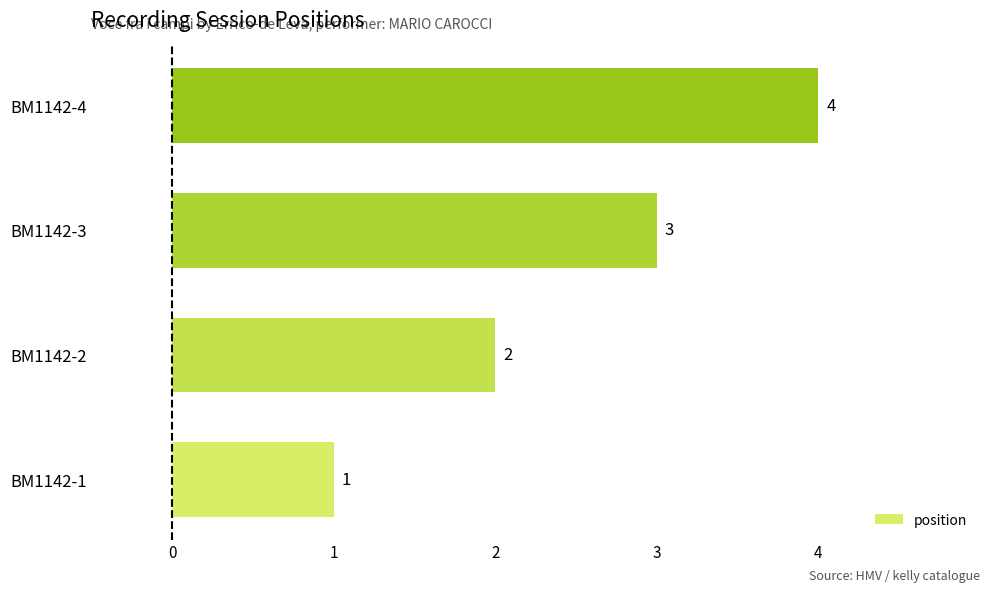

What is the difference between the values at BM1142-1 and BM1142-4?

3